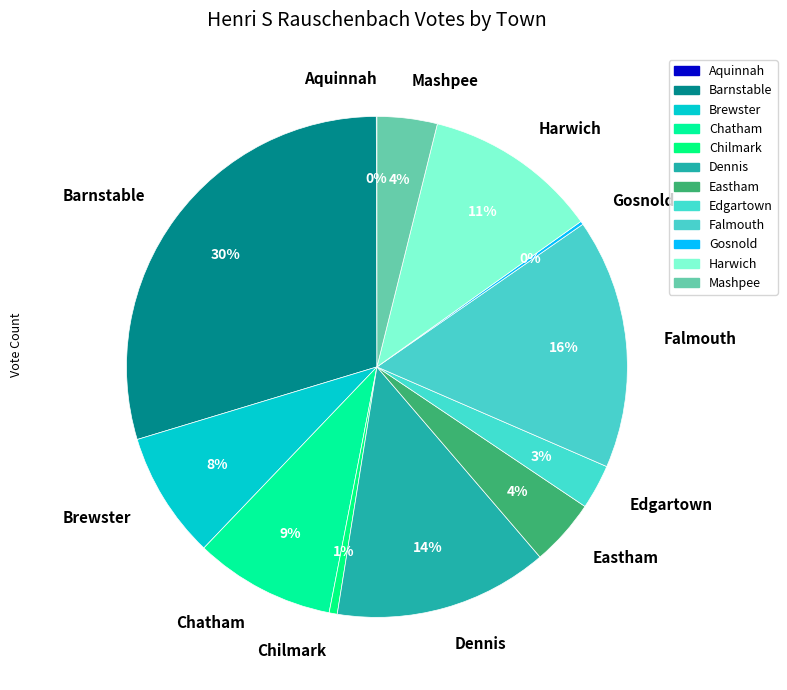

Which category has the biggest portion of the pie?

Barnstable